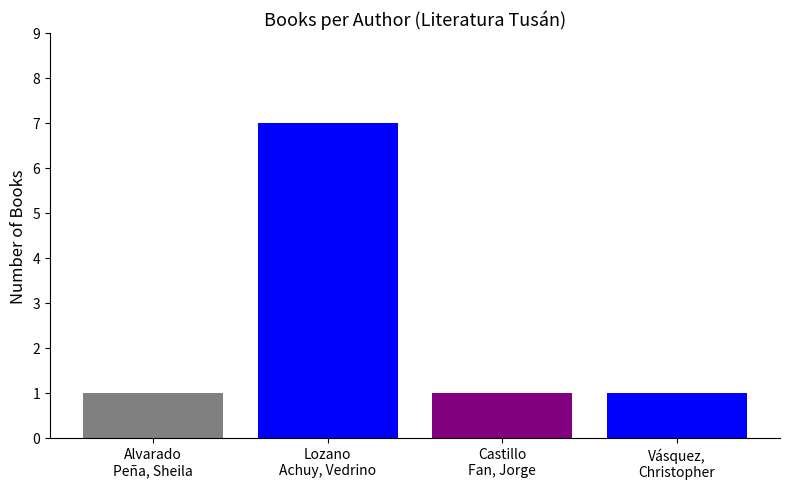

How many series are shown in this chart?

4